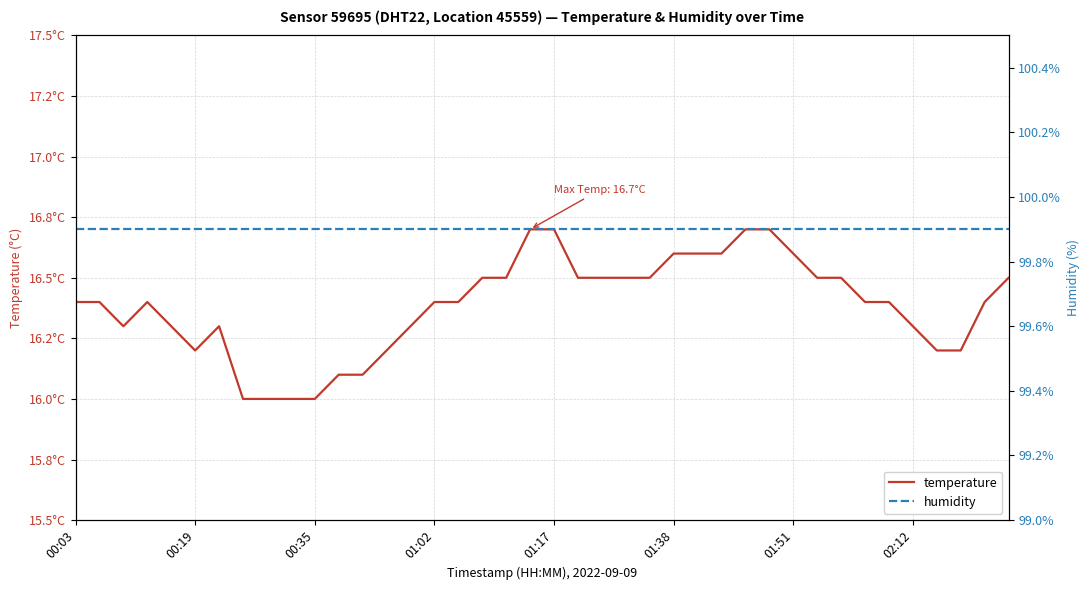

True or false: temperature has a value of 24.4 at 01:51.

False